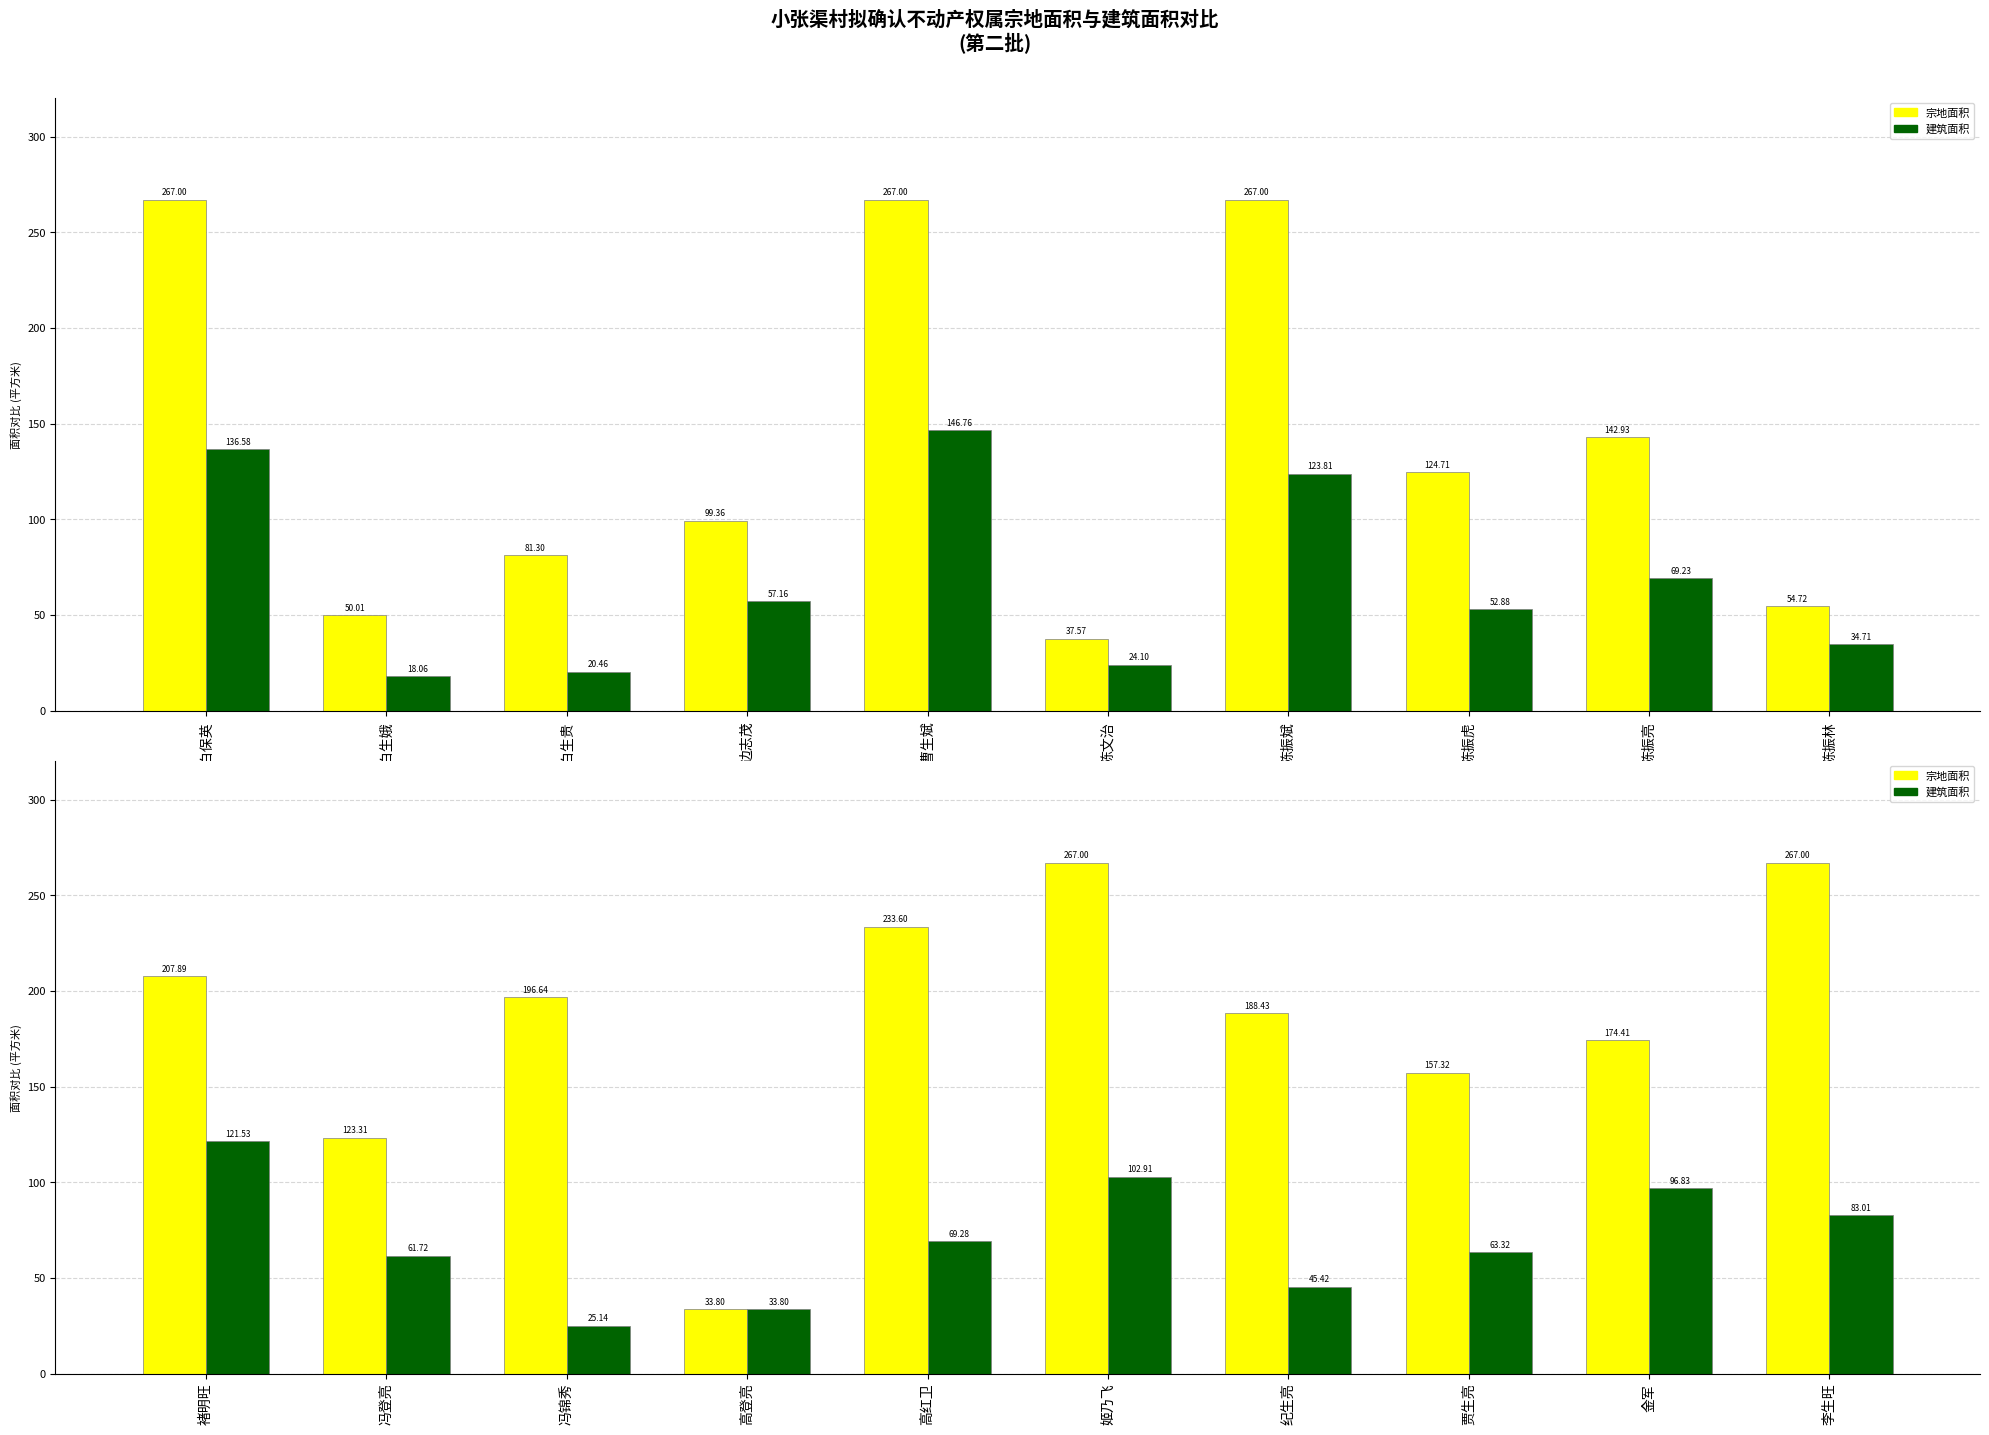

What is the value of the 建筑面积 bar at the 10th from the left?

83.0